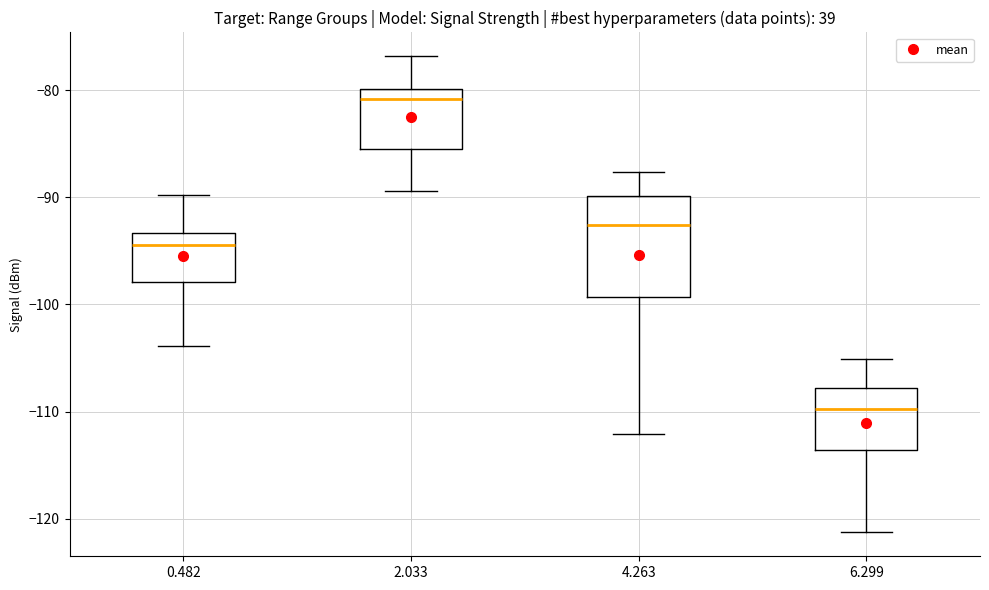

Where is the lower edge of the box at x = 2.033 on the y-axis? The values are not printed on the chart, so give them approximately, as read against the axis.

-85